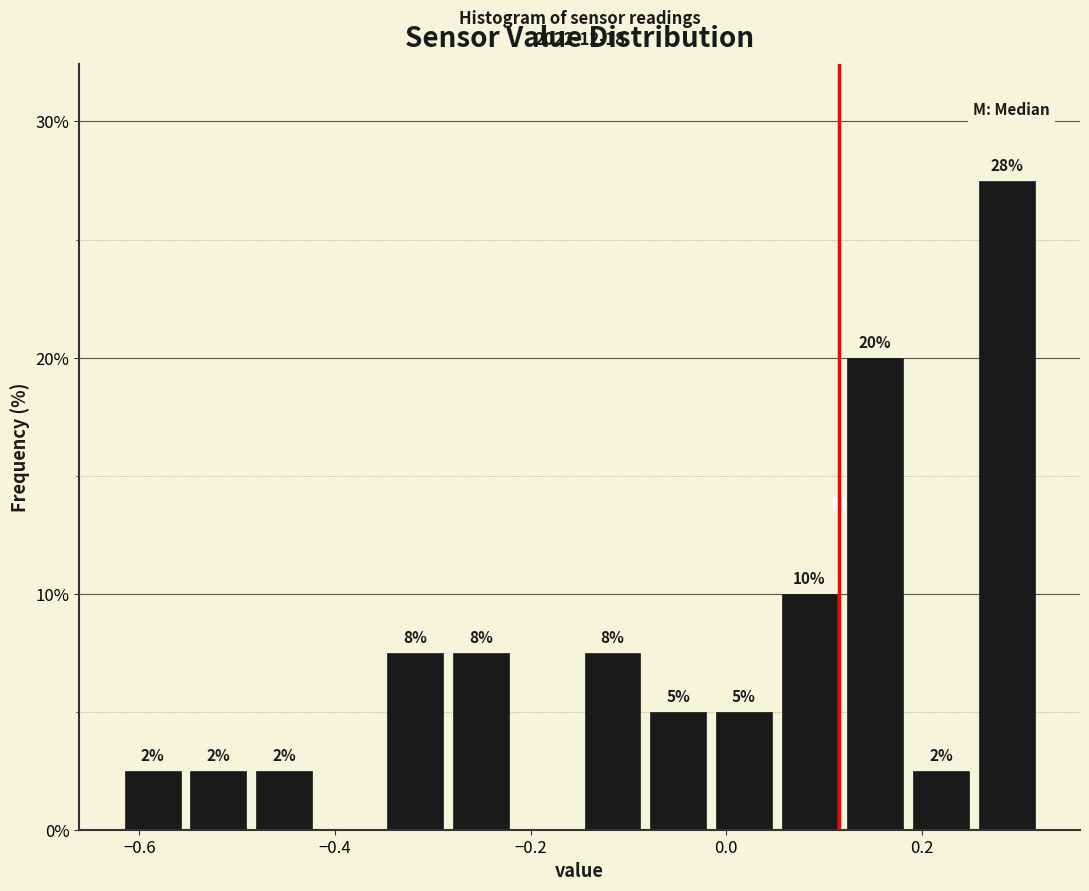

Read against the x-axis, roughly where is the centre of the tallest bar?

0.28